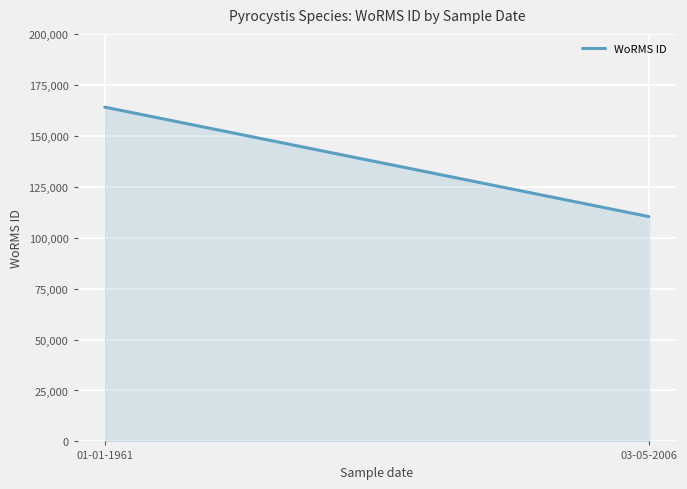

Reading right to left, extract all data points from this chart.

110328	164053